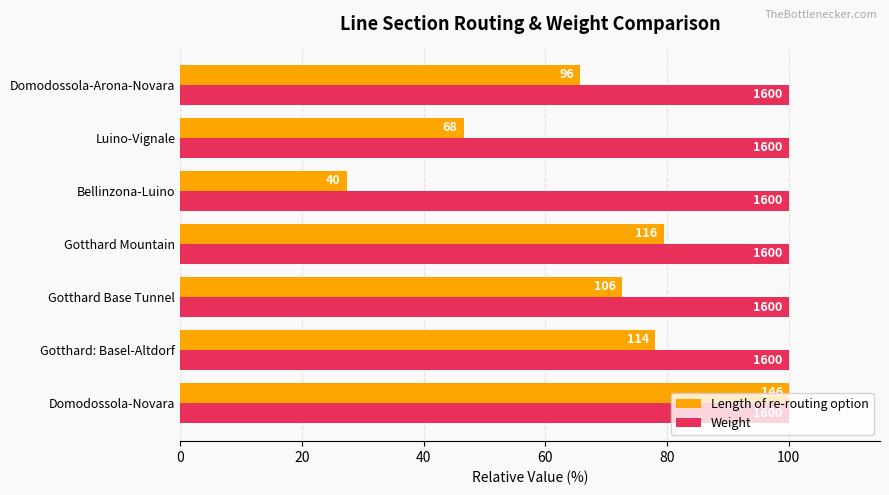

What are all the series names shown in the legend?

Length of re-routing option, Weight